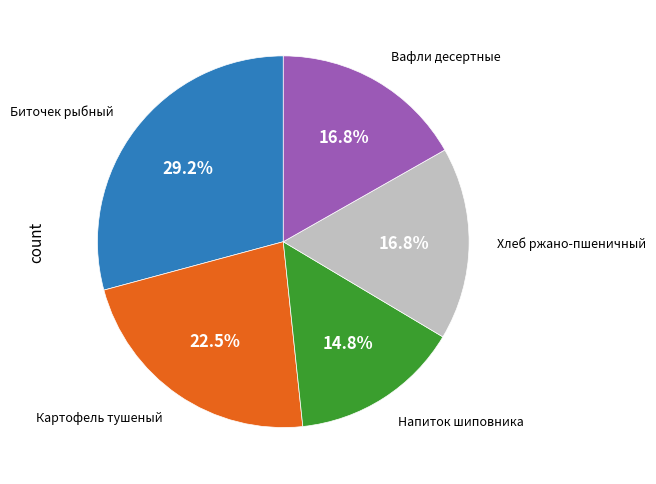

To the nearest percent, what percentage of the pie is Хлеб ржано-пшеничный?

17%